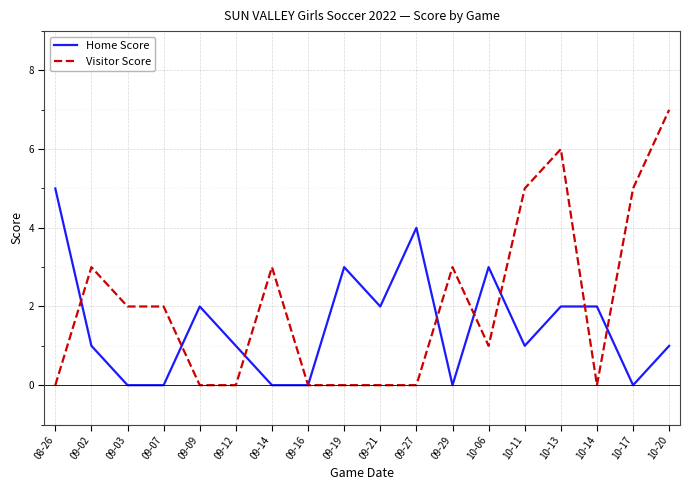

True or false: Home Score has a value of 2 at 10-14.

True